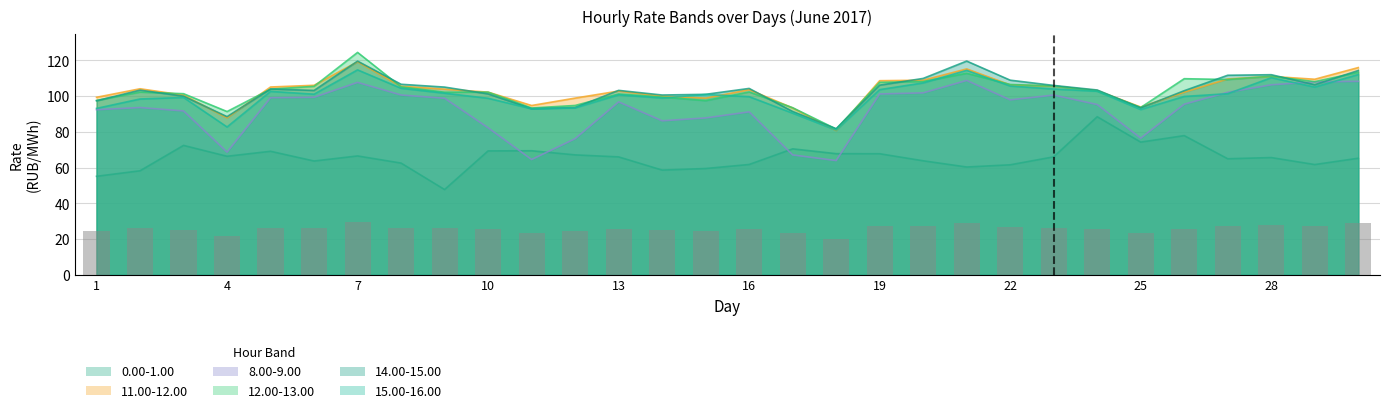

What is the greatest value displayed?

124.5